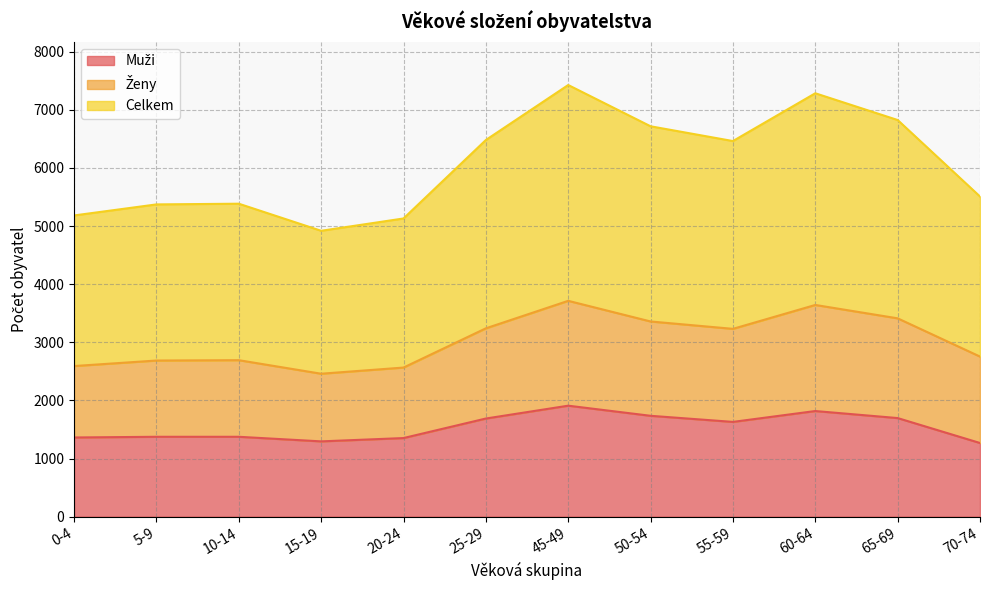

What is the label of the 4th point from the right?

55-59